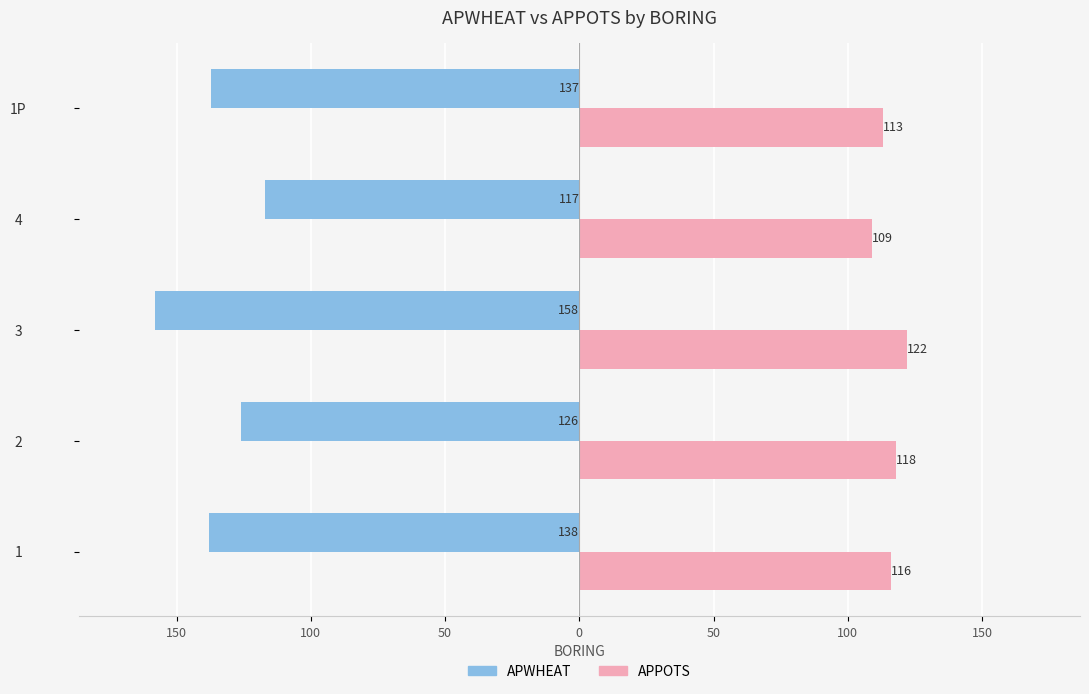

What are all the series names shown in the legend?

APWHEAT, APPOTS